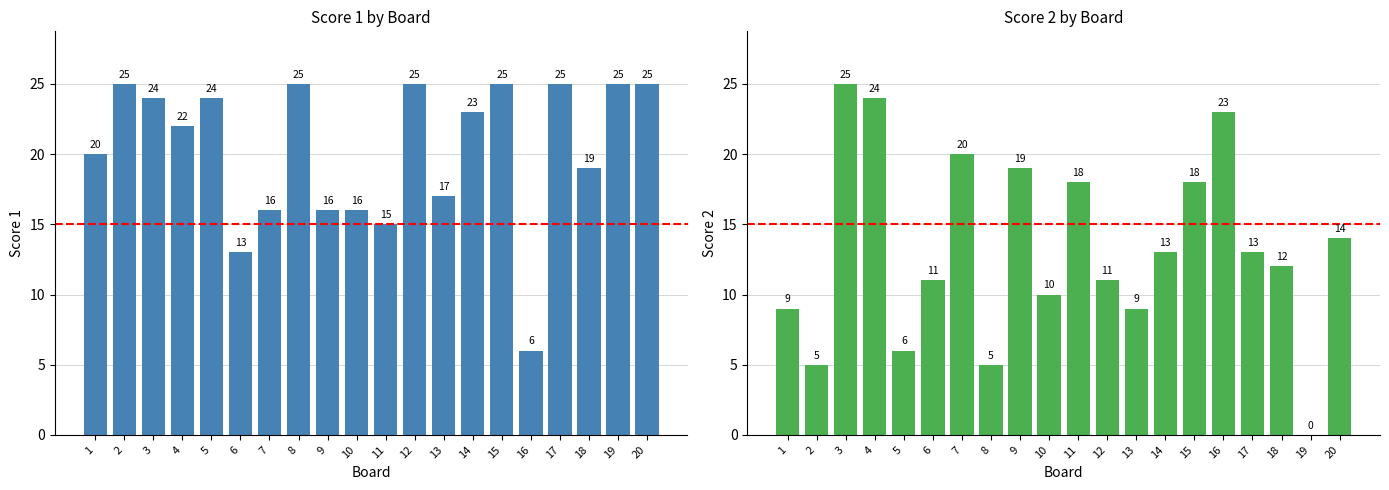

What is the difference between the Score 1 values at 10 and 13?

1